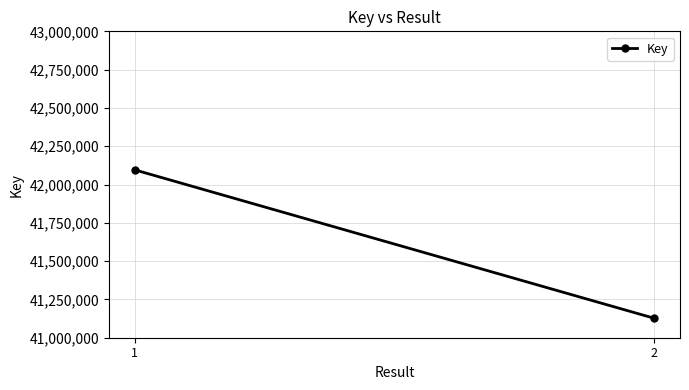

What is the average value?

41611388